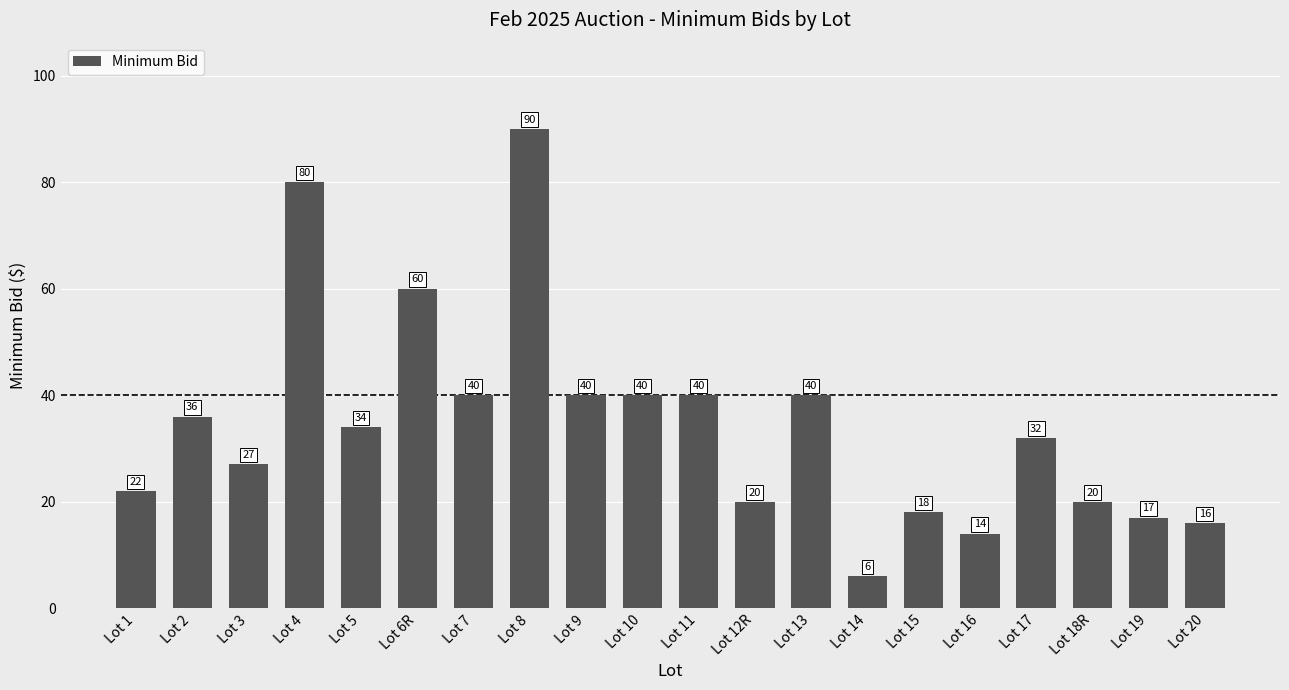

Which category has the lowest value across all series?

Lot 14